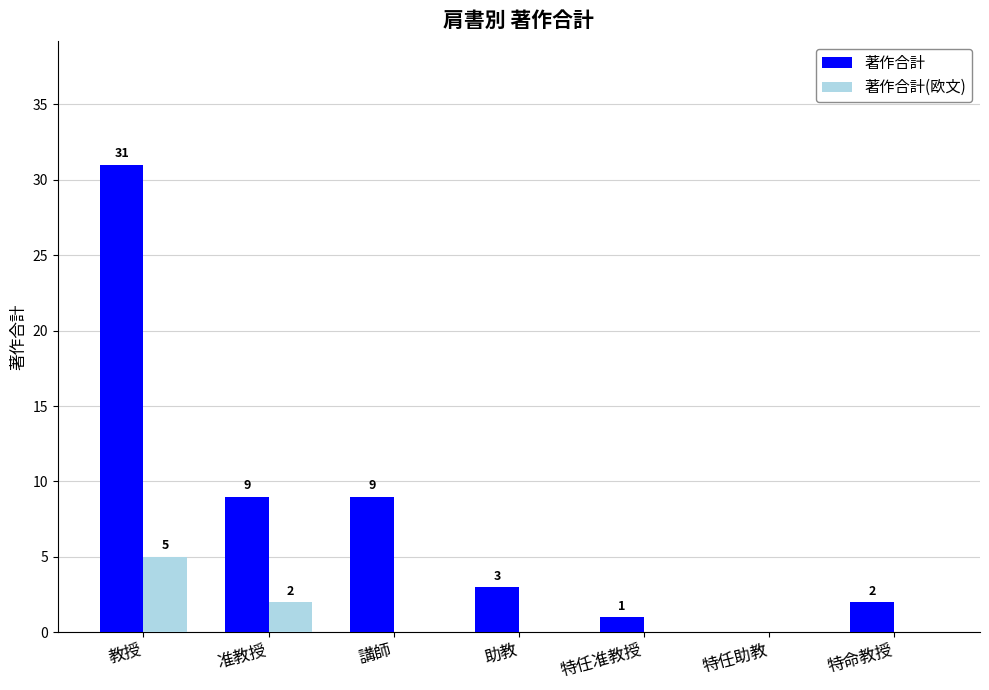

The value of 著作合計 at 特任助教 is -10. True or false?

False